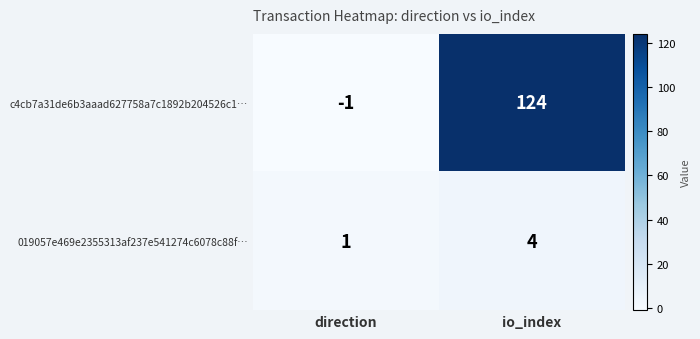

Reading left to right, extract all data points from this chart.

c4cb7a31de6b3aaad627758a7c1892b204526c1…: direction=-1	io_index=124
019057e469e2355313af237e541274c6078c88f…: direction=1	io_index=4